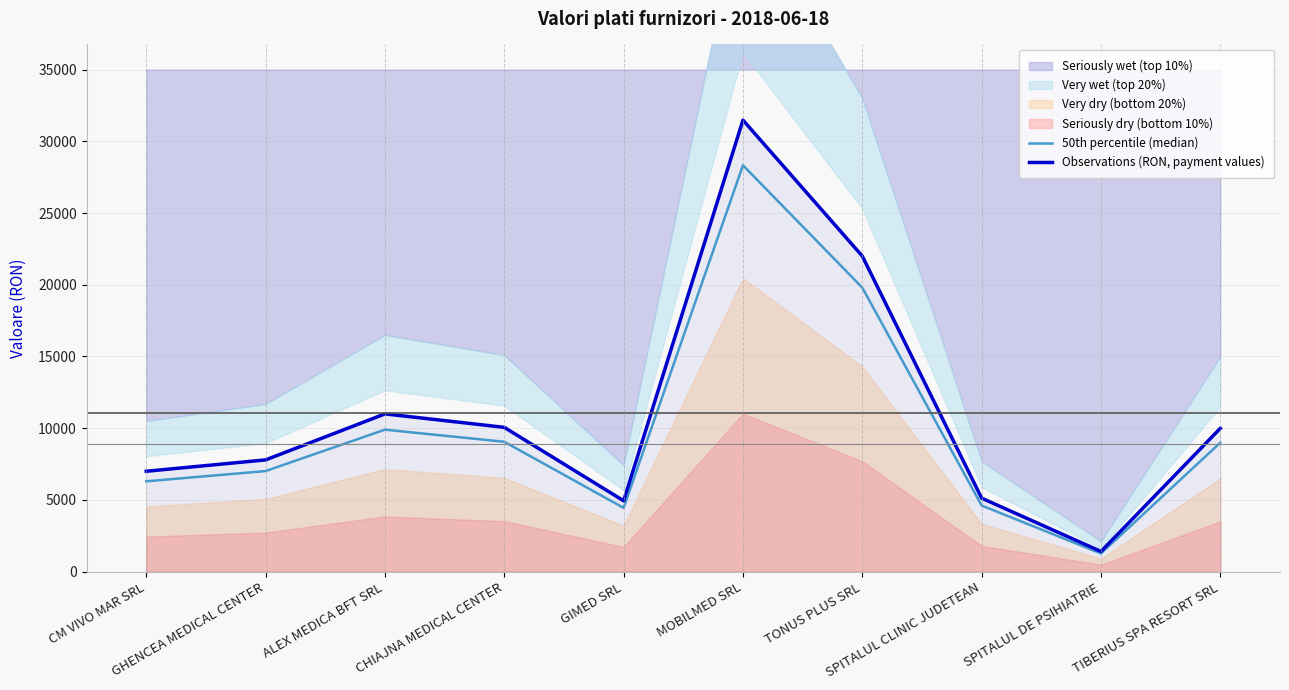

Reading right to left, transcribe all the data shown in this chart.

50th percentile (median): 8996.4	1270.8	4613.4	19798.2	28328.4	4449.6	9055.8	9900.0	7014.2	6300.0
Observations (RON, payment values): 9996.0	1412.0	5126.0	21998.0	31476.0	4944.0	10062.0	11000.0	7793.5	7000.0